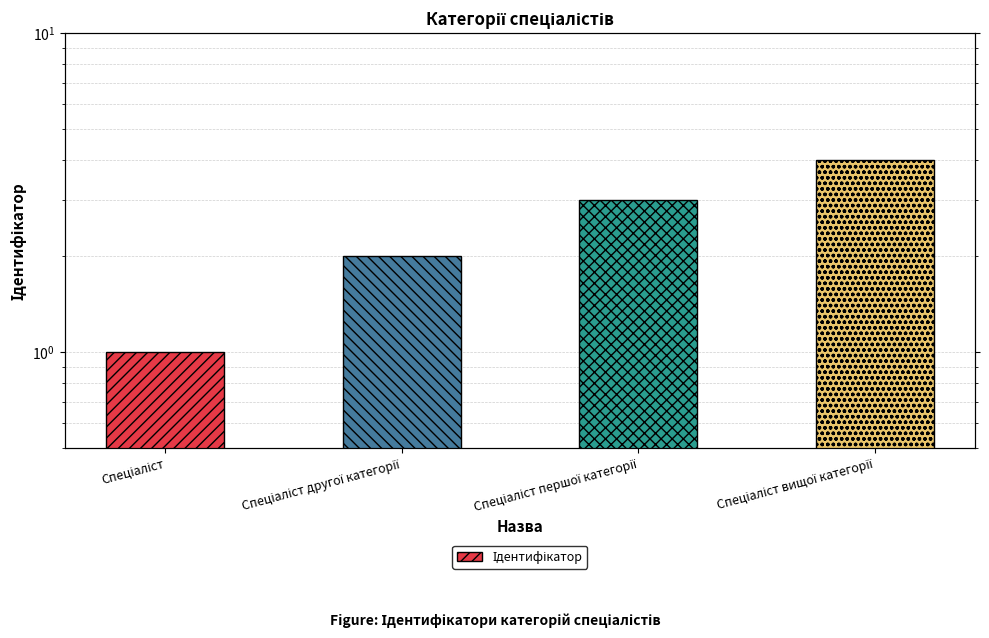

What is the difference between the maximum and minimum values?

3